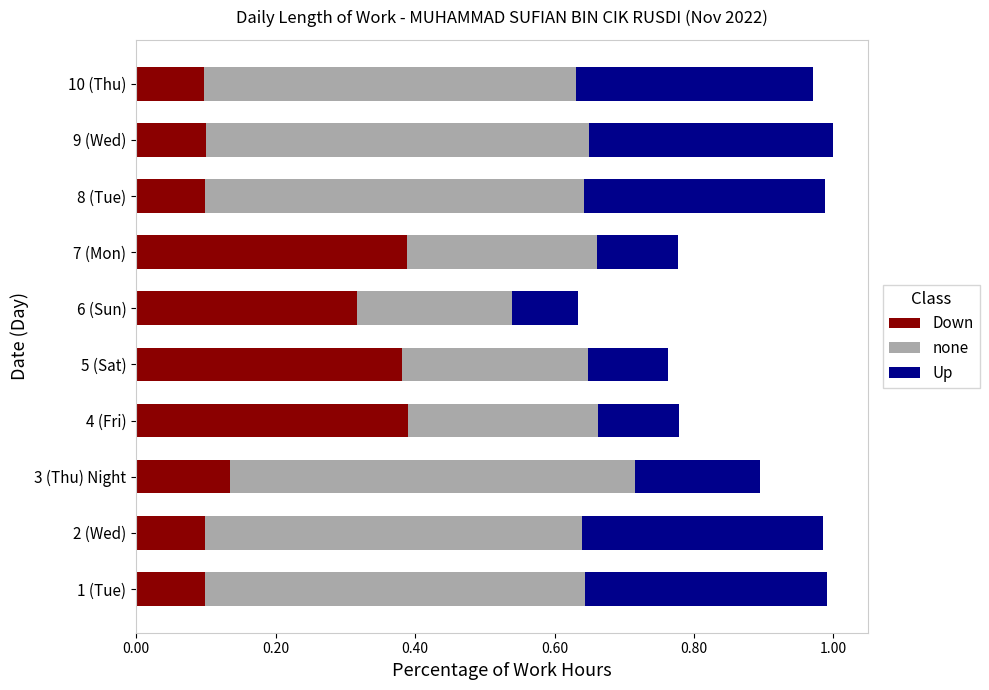

True or false: Down has a value of 0.1 at 8 (Tue).

True